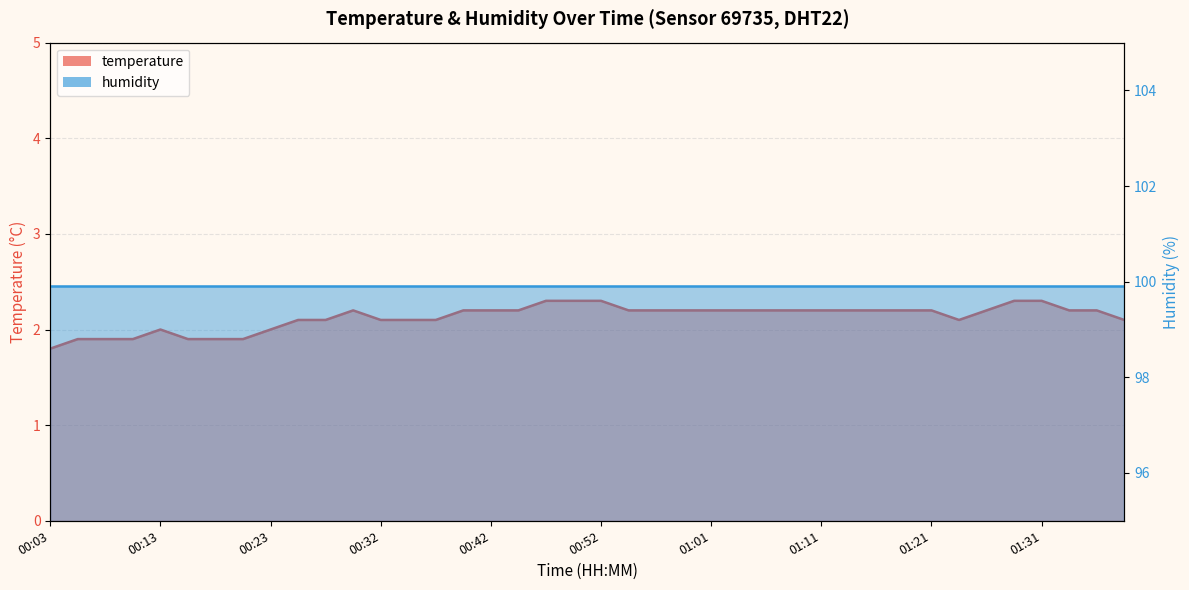

What is the sum of the values at 01:26 and 01:28?

4.5